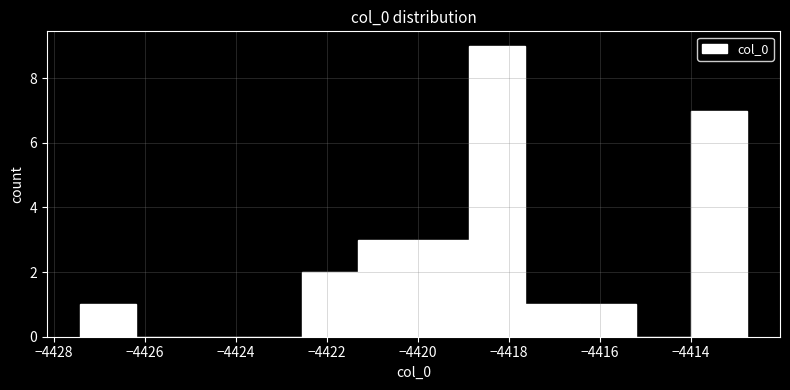

Reading left to right, transcribe this chart: for each bar, give the range it covers on the x-axis and its height. Neither the bar edges nor the heights are printed on the chart, so give them approximately, as read against the axes.

-4427.4 to -4426.2: 1
-4426.2 to -4425.0: 0
-4425.0 to -4423.8: 0
-4423.8 to -4422.6: 0
-4422.6 to -4421.4: 2
-4421.4 to -4420.0: 3
-4420.0 to -4418.8: 3
-4418.8 to -4417.6: 9
-4417.6 to -4416.4: 1
-4416.4 to -4415.2: 1
-4415.2 to -4414.0: 0
-4414.0 to -4412.8: 7